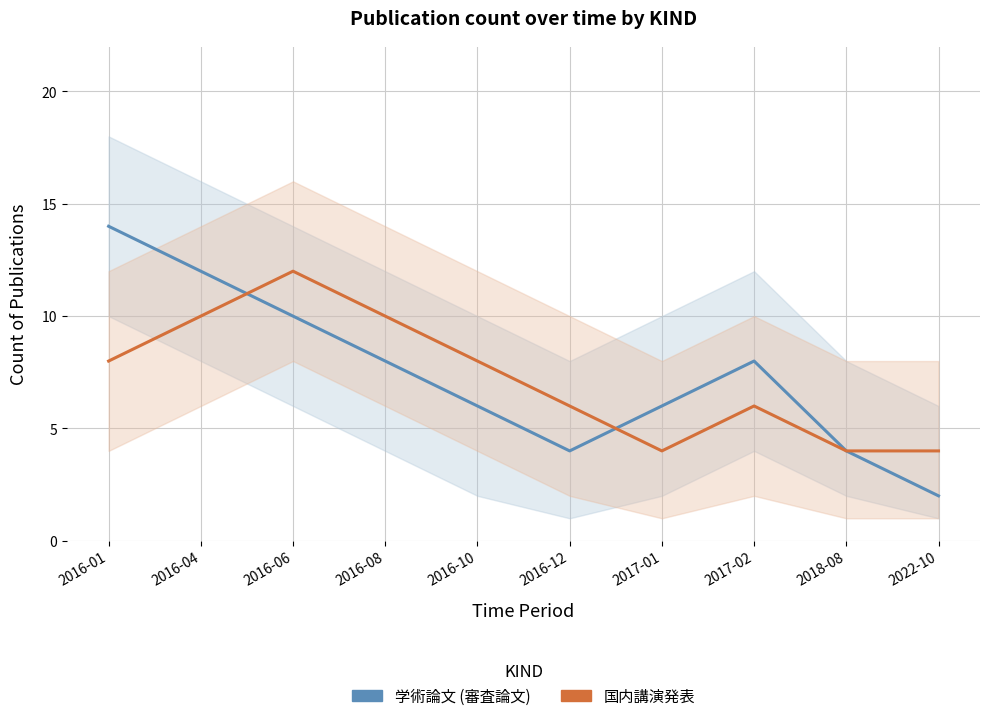

True or false: 国内講演発表 has a value of 2 at 2016-12.

False